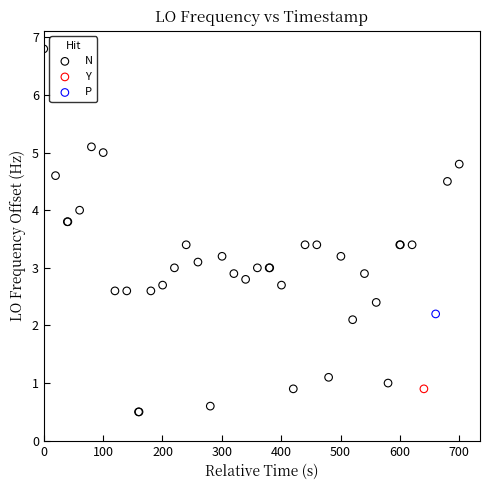

What are all the series names shown in the legend?

N, Y, P